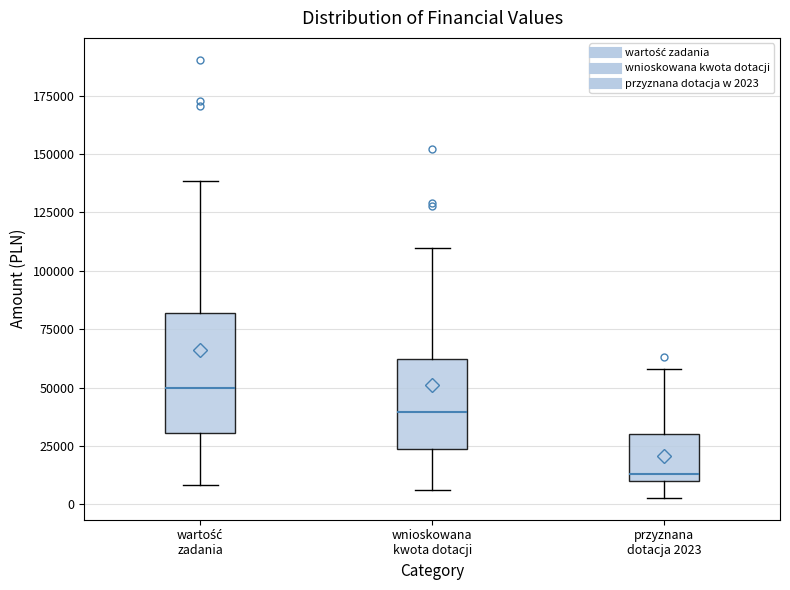

Comparing the boxes themselves (not the whiskers), which one is the tallest?

wartość zadania